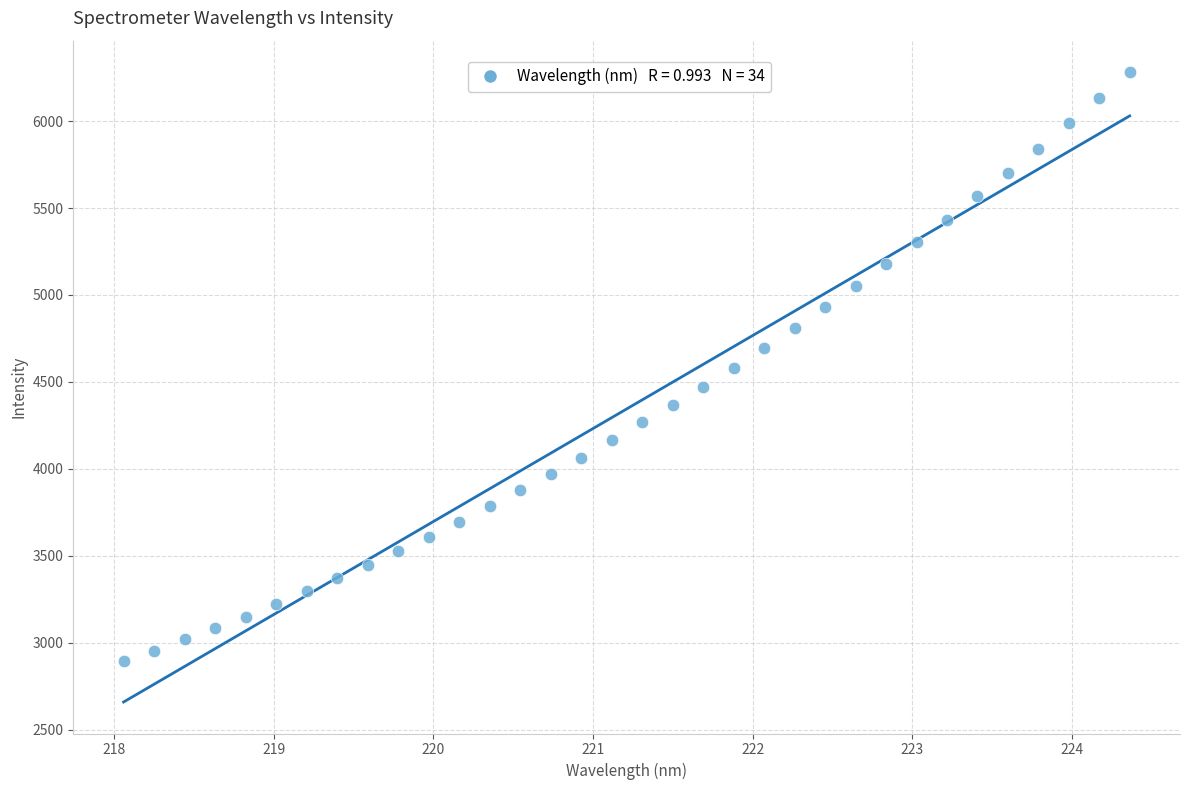

What is the range of X values (max minus min)?

6.3